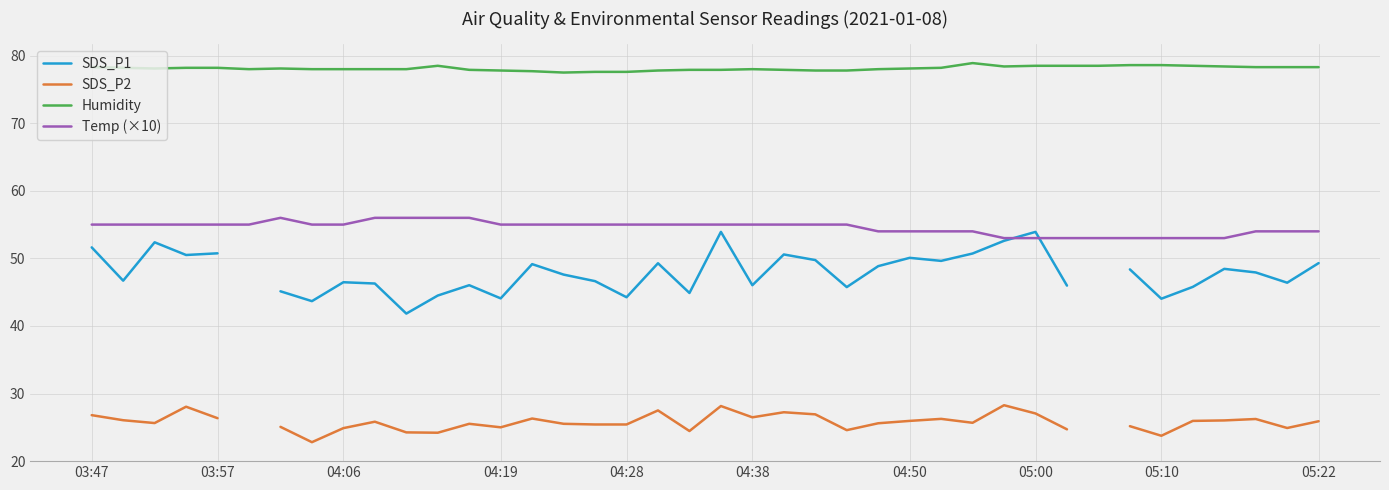

True or false: Temp (×10) and Humidity cross at least once.

False